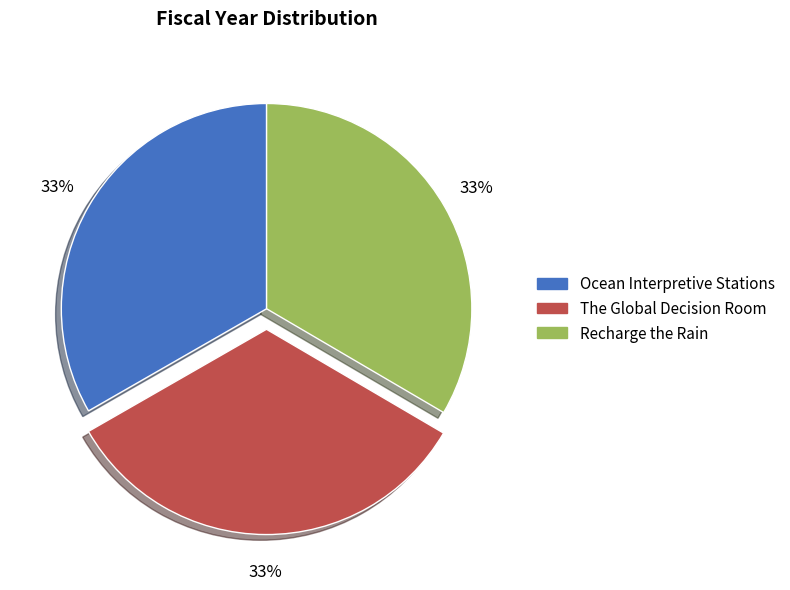

How many segments does this pie chart have?

3